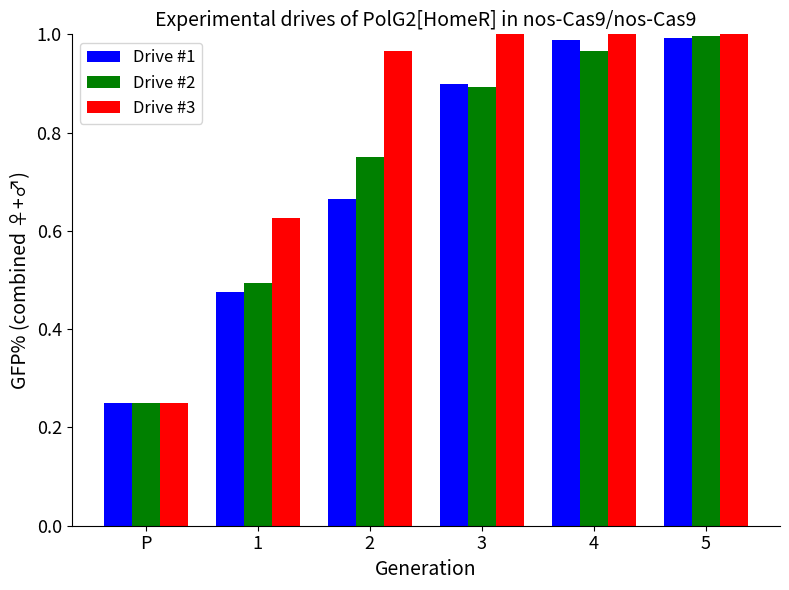

What is the label of the 3rd bar from the left?

2